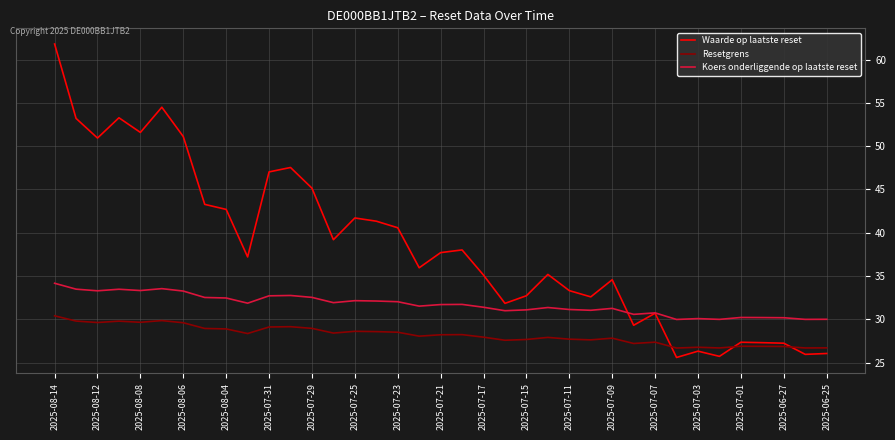

Rank the series by their average value, from highest to lowest.

Waarde op laatste reset, Koers onderliggende op laatste reset, Resetgrens